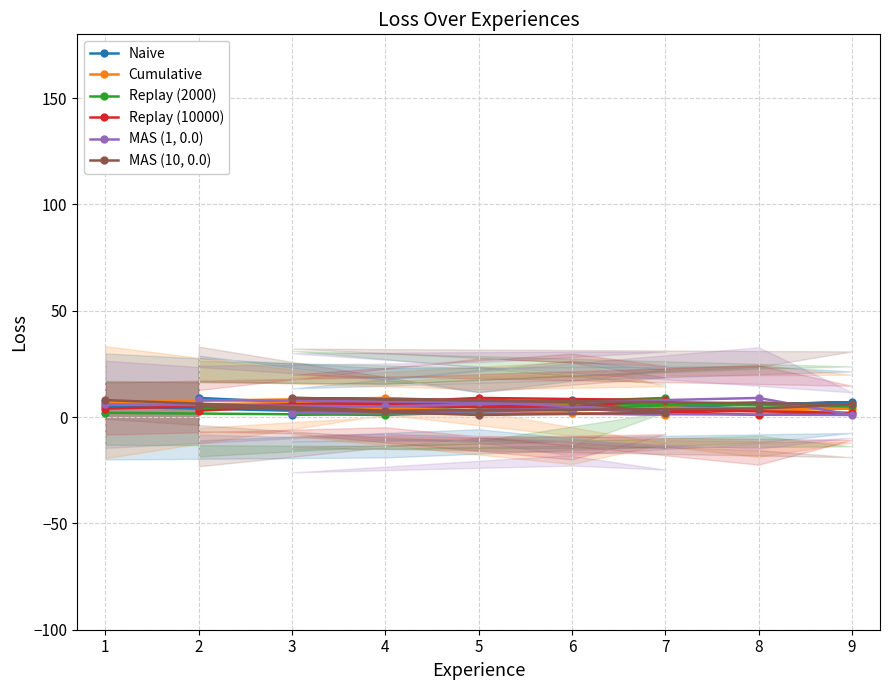

True or false: MAS (10, 0.0) has more than 2 interior local peaks.

False